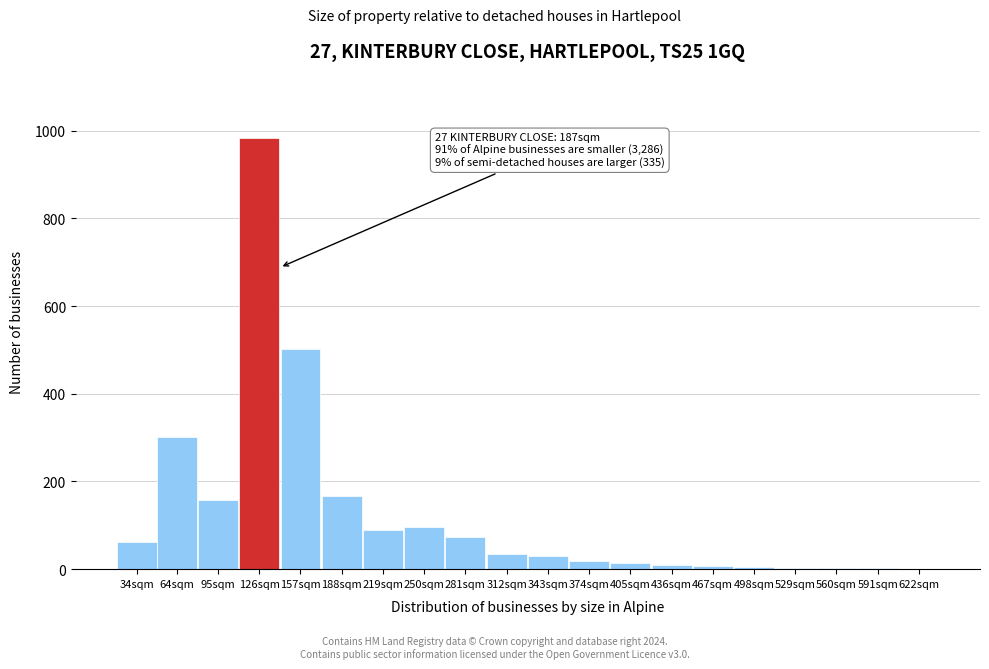

At which label is the value closest to 491?

157sqm